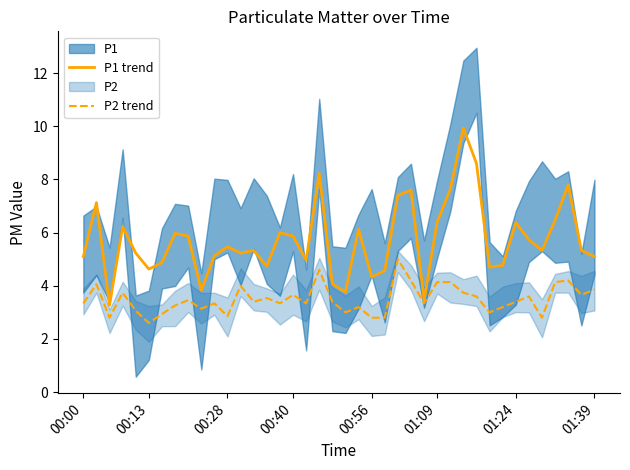

The value of P1 trend at 00:00 is 5.1. True or false?

True